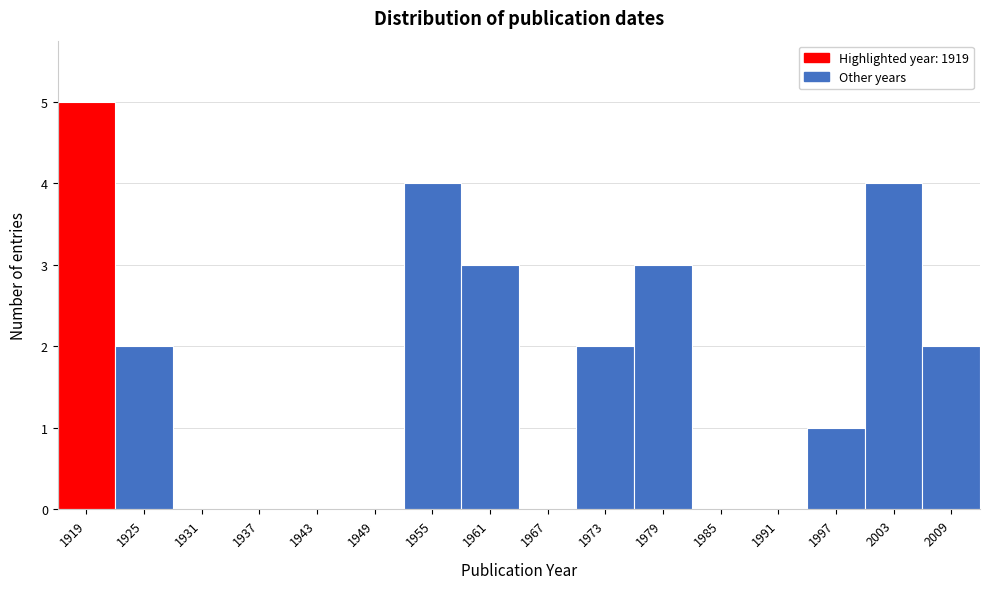

Reading left to right, transcribe all the data shown in this chart.

1919=5	1925=2	1931=0	1937=0	1943=0	1949=0	1955=4	1961=3	1967=0	1973=2	1979=3	1985=0	1991=0	1997=1	2003=4	2009=2